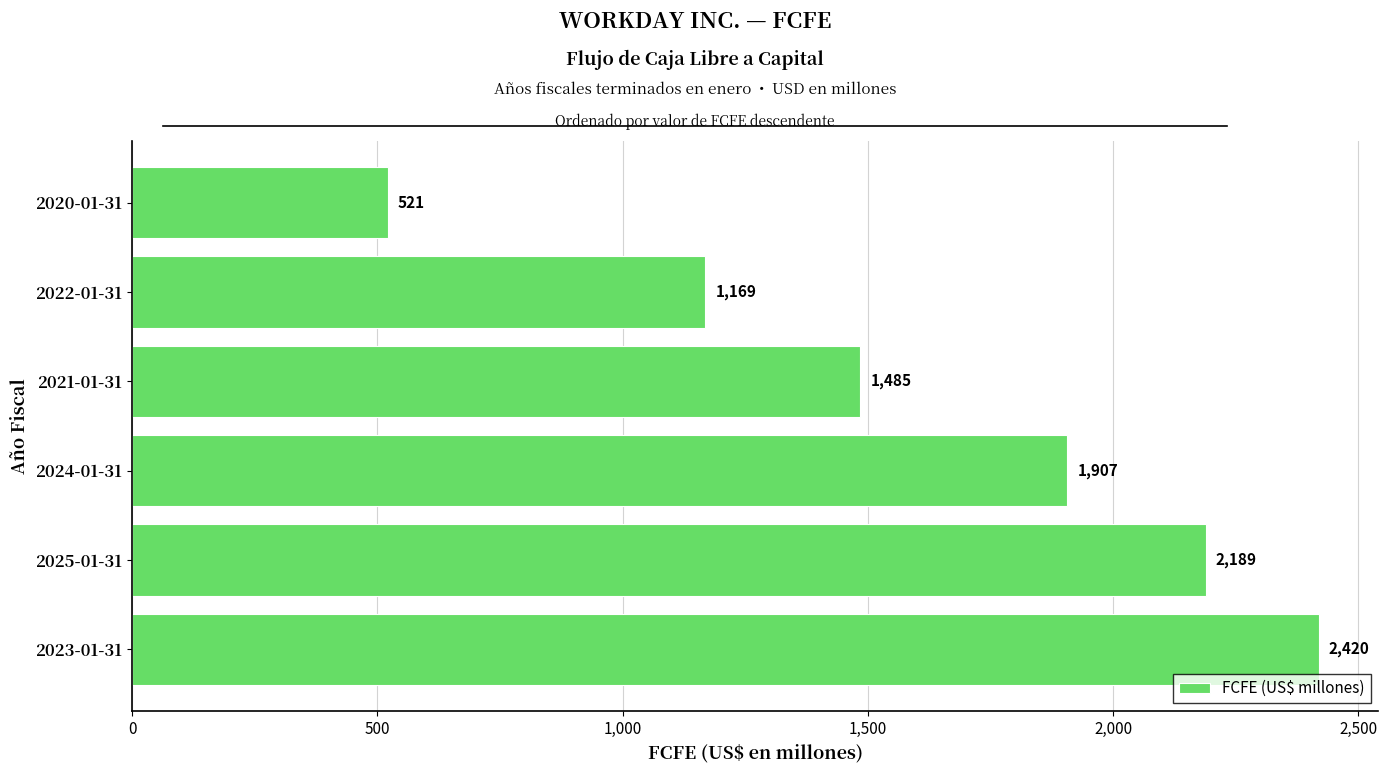

The value at 2021-01-31 is 1485. True or false?

True